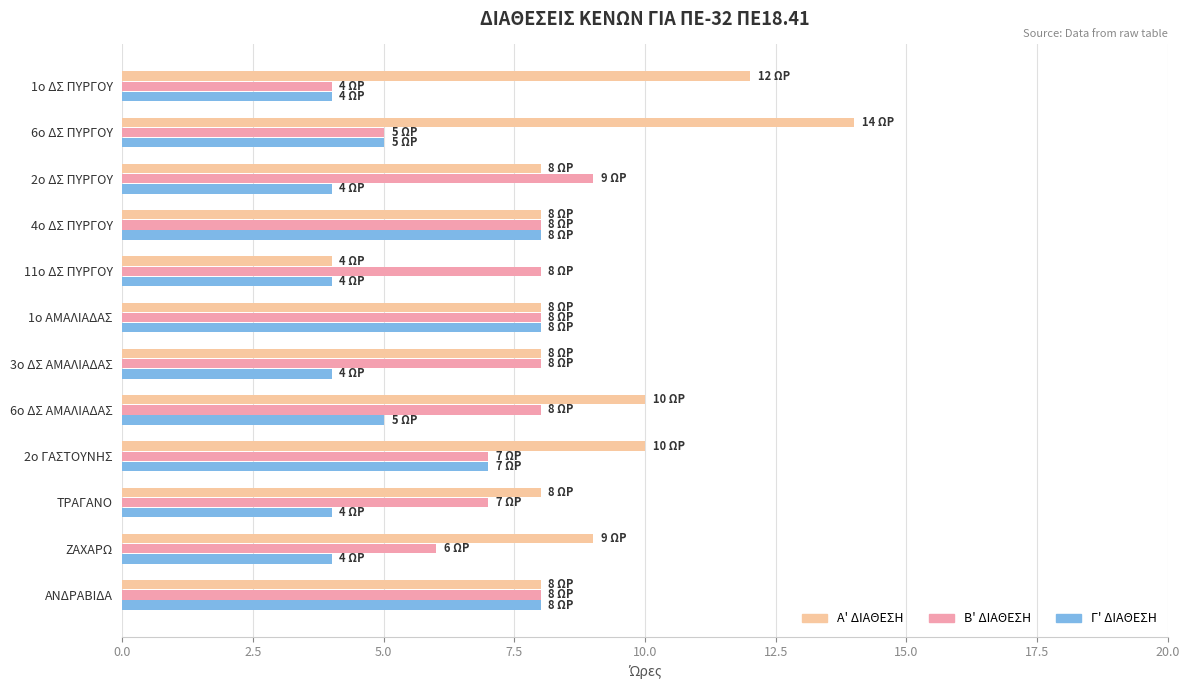

Which series has the largest total across all categories?

Α' ΔΙΑΘΕΣΗ